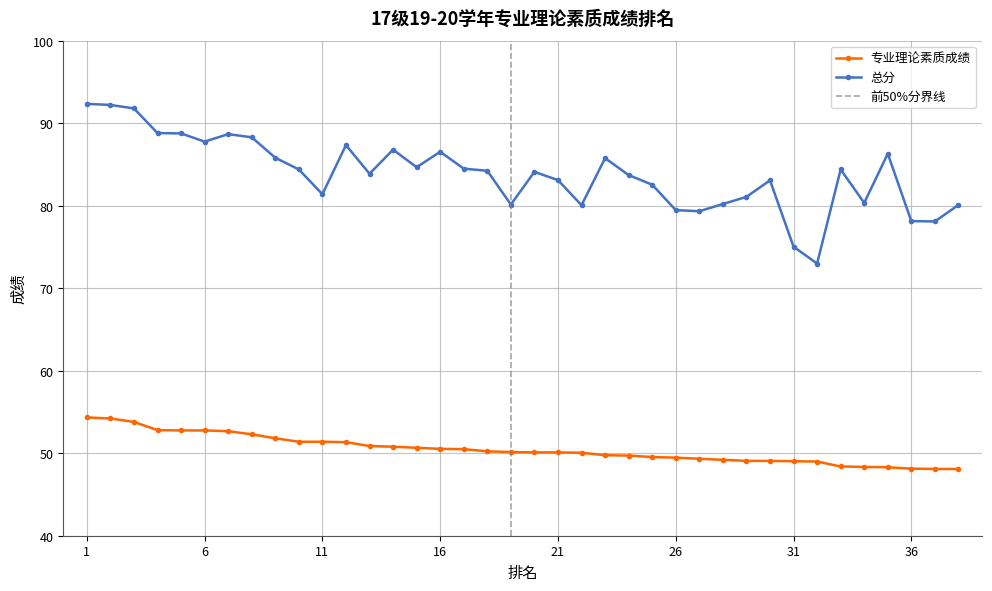

How many categories are shown in the chart?

38